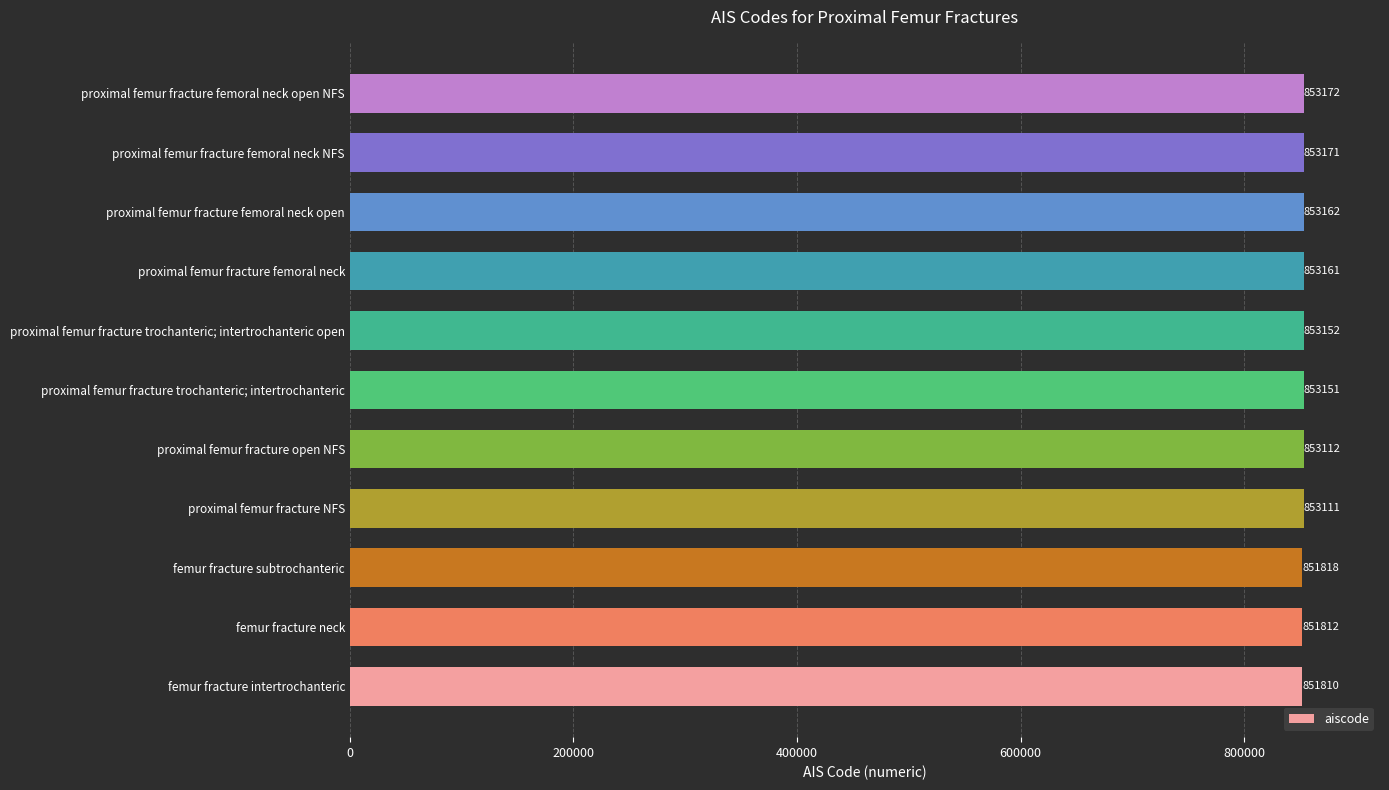

How many series are shown in this chart?

1